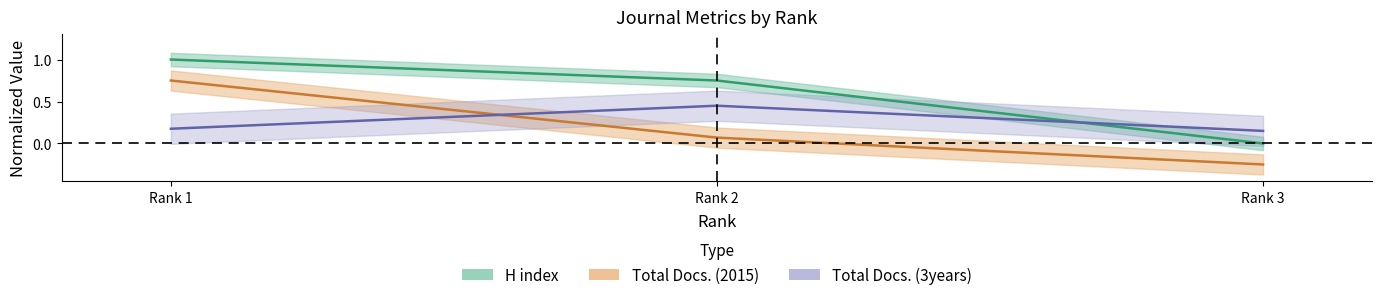

Reading left to right, what are all the values shown in this chart?

H index: 1.0	0.8	0.0
Total Docs. (2015): 0.8	0.1	-0.2
Total Docs. (3years): 0.2	0.4	0.1